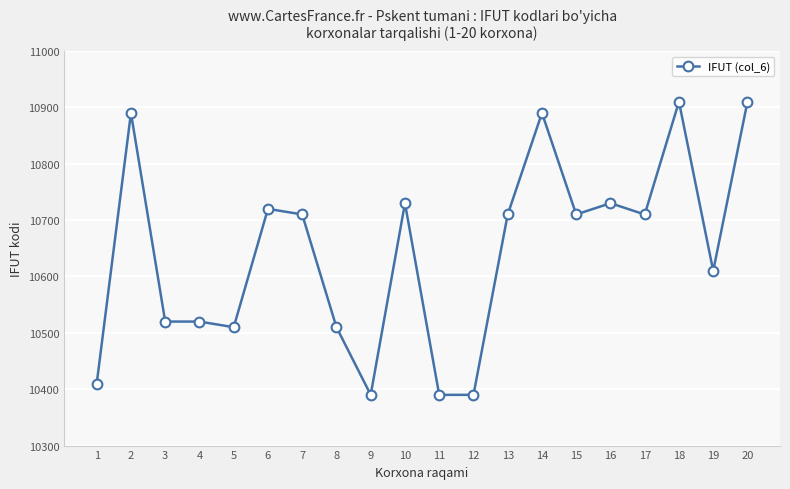

How many data points are less than 10710?

9